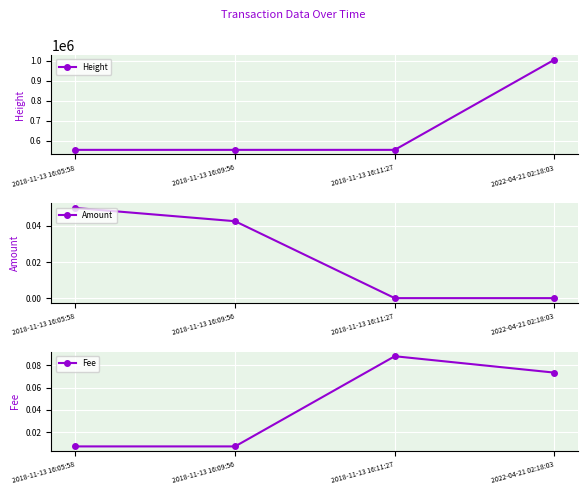

Between 2018-11-13 16:05:58 and 2018-11-13 16:11:27, which series saw the biggest shift?

Height